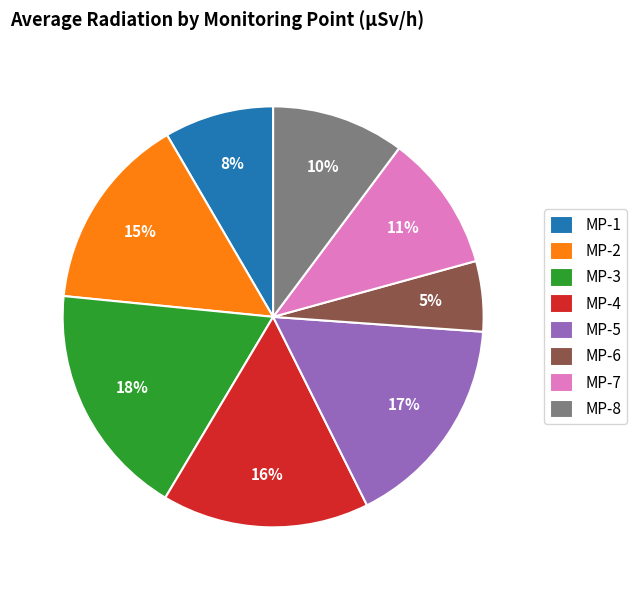

To the nearest percent, what is the difference between the MP-8 and MP-2 slice percentages?

5%